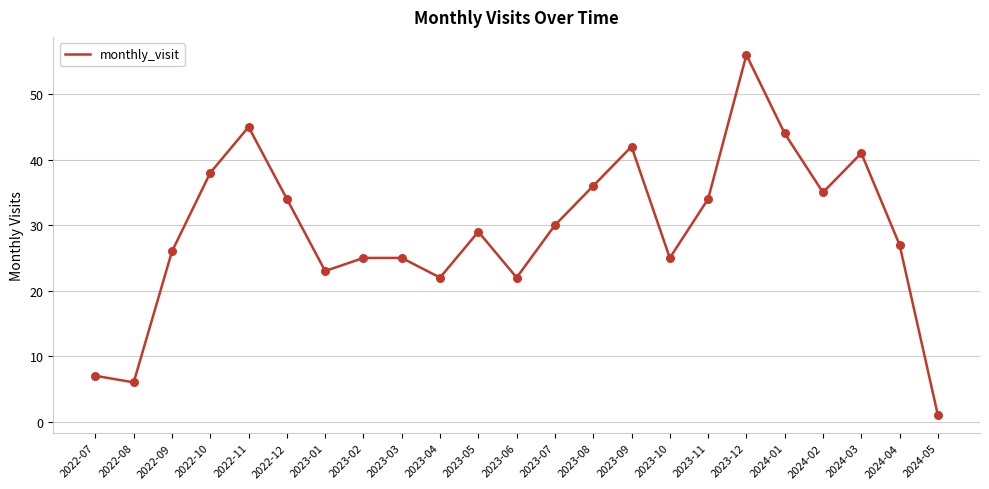

Between 2022-09 and 2024-01, which is larger?

2024-01